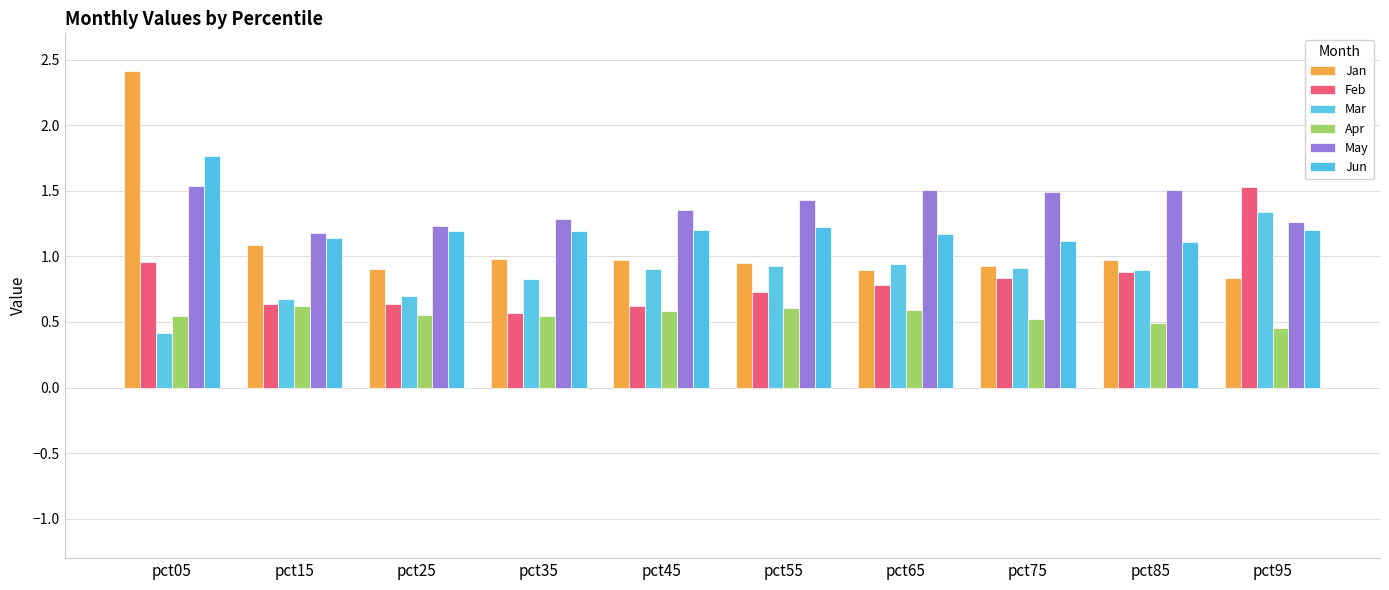

What is the maximum value shown in the chart?

2.4